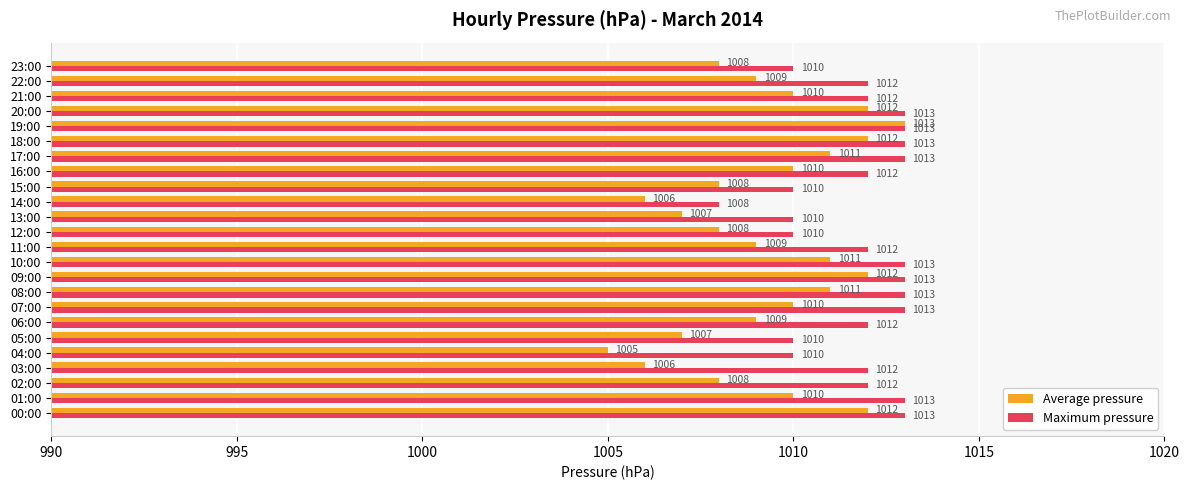

Which series has the largest total across all categories?

Maximum pressure